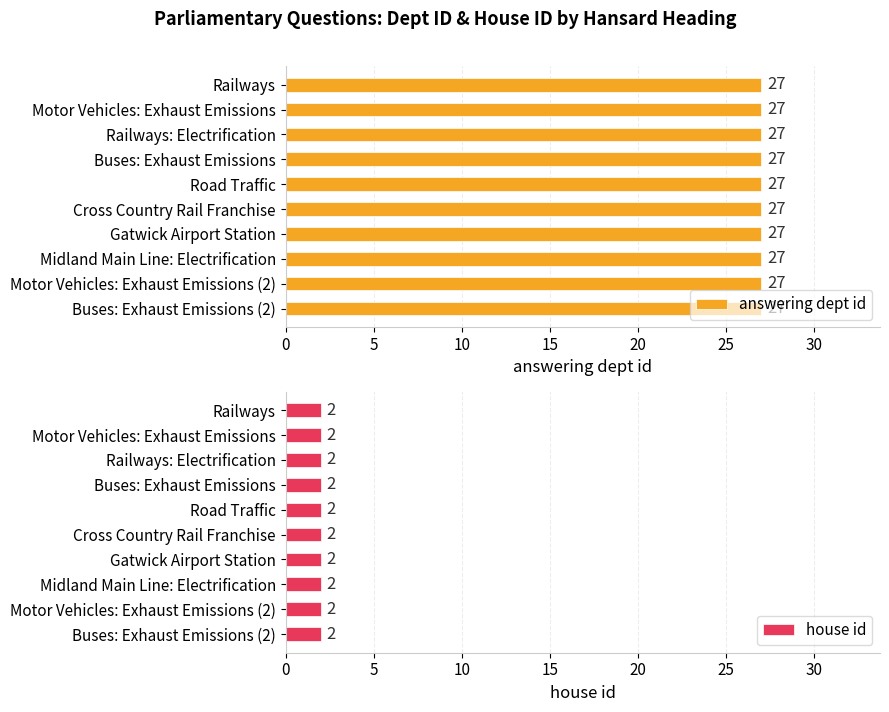

Reading right to left, list all the values displayed in this chart.

answering dept id: Buses: Exhaust Emissions=27	Motor Vehicles: Exhaust Emissions=27	Midland Main Line: Electrification=27	Gatwick Airport Station=27	Cross Country Rail Franchise=27	Road Traffic=27	Buses: Exhaust Emissions=27	Railways: Electrification=27	Motor Vehicles: Exhaust Emissions=27	Railways=27
house id: Buses: Exhaust Emissions=2	Motor Vehicles: Exhaust Emissions=2	Midland Main Line: Electrification=2	Gatwick Airport Station=2	Cross Country Rail Franchise=2	Road Traffic=2	Buses: Exhaust Emissions=2	Railways: Electrification=2	Motor Vehicles: Exhaust Emissions=2	Railways=2